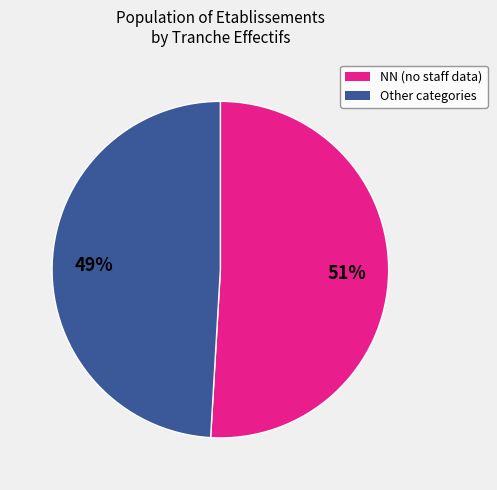

To the nearest percent, what is the difference between the largest and smallest slice percentages?

2%